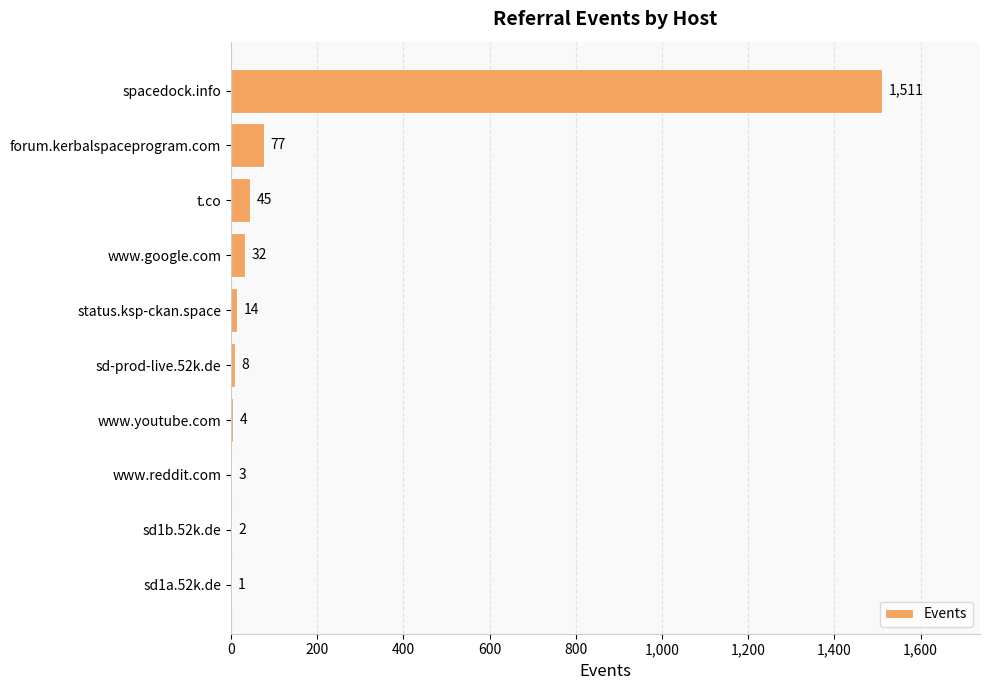

What is the change in value from spacedock.info to www.google.com?

-1479